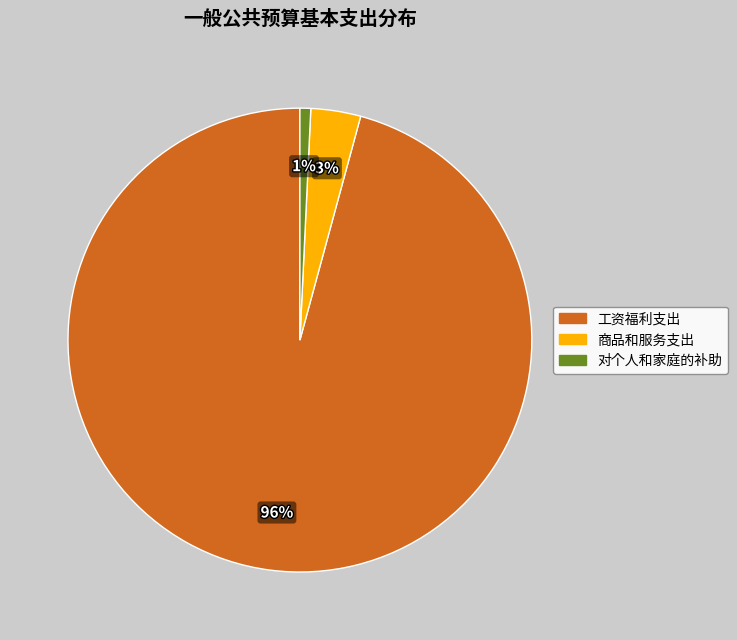

True or false: 对个人和家庭的补助 accounts for 11% of the total.

False